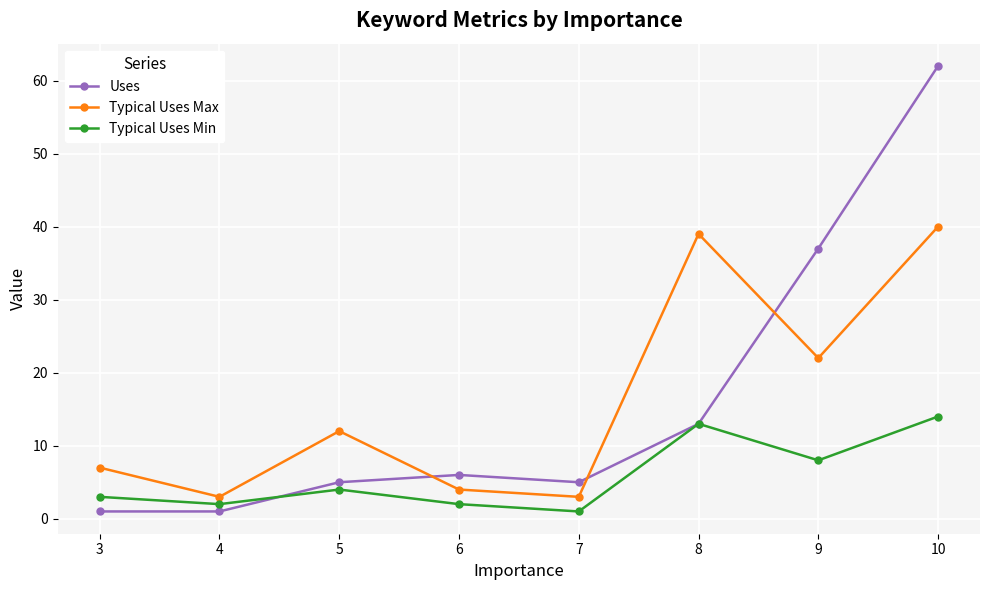

Does the chart have visible grid lines?

Yes